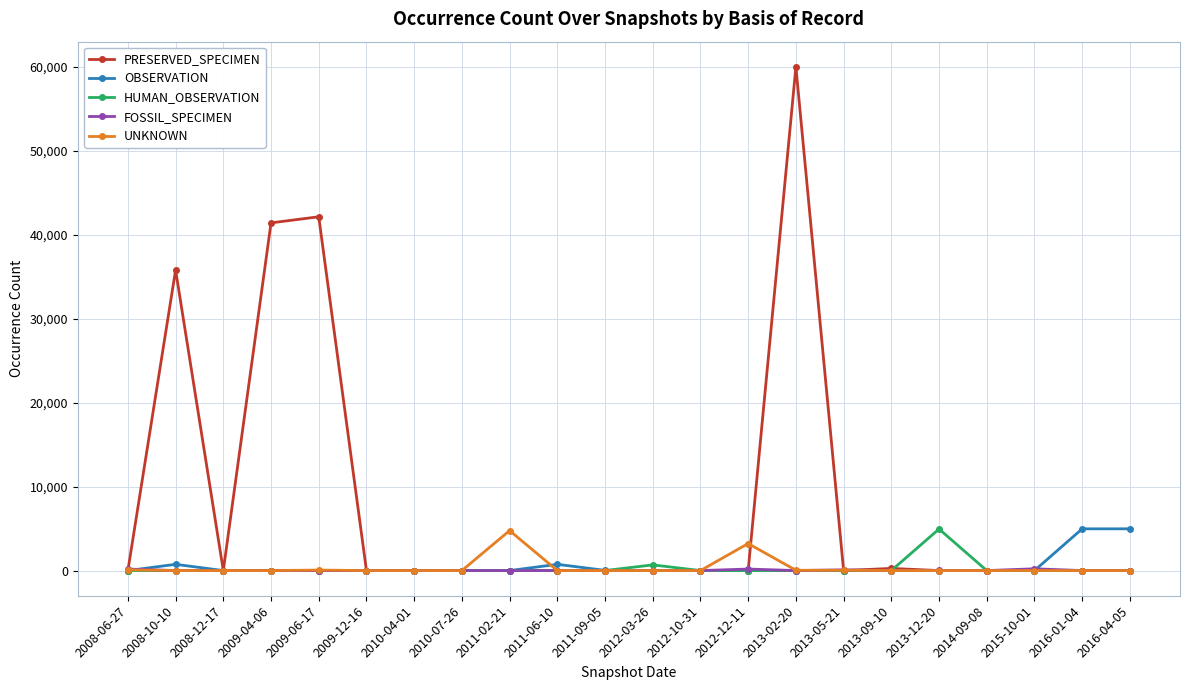

How many distinct data groups are displayed?

5